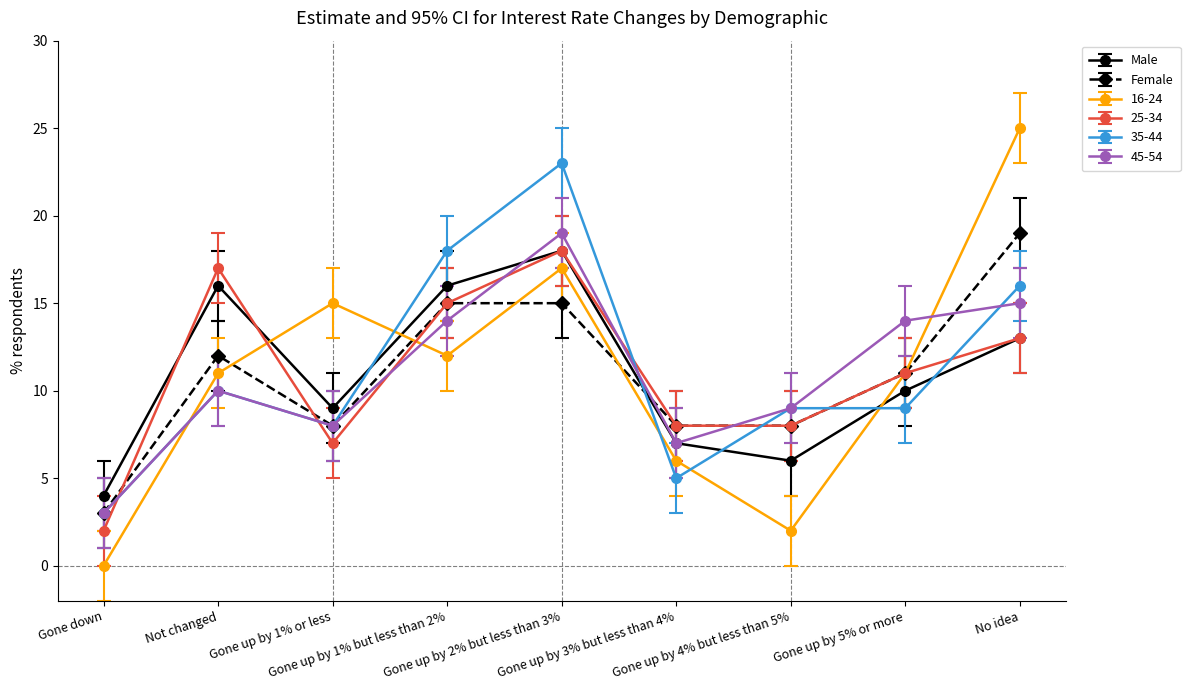

How many values in the 45-54 series are below 10?

4